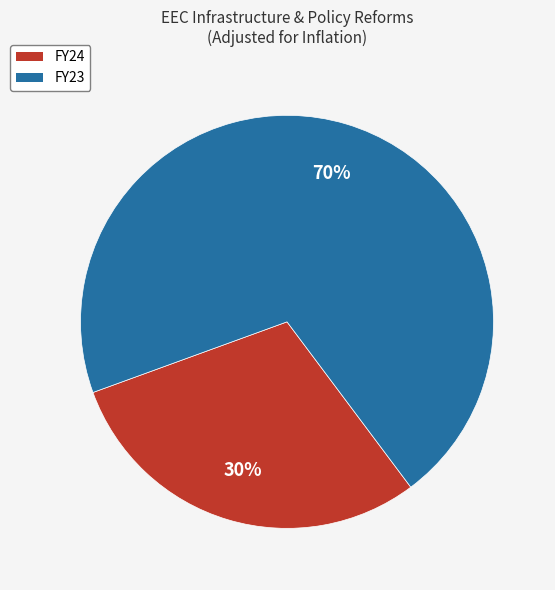

The FY23 slice represents 70% of the pie. True or false?

True